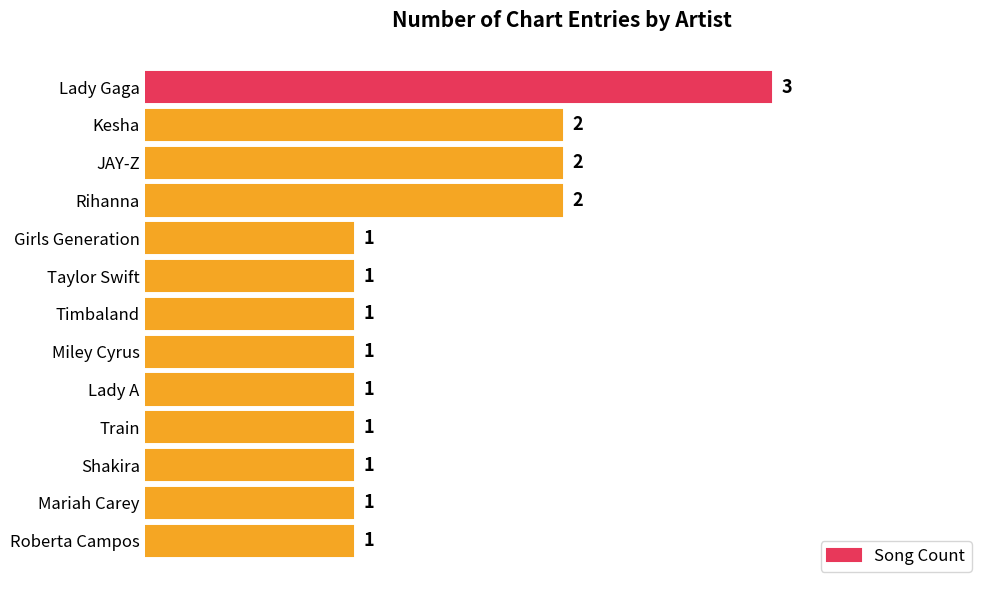

Count the values in the range 1 to 2.

12